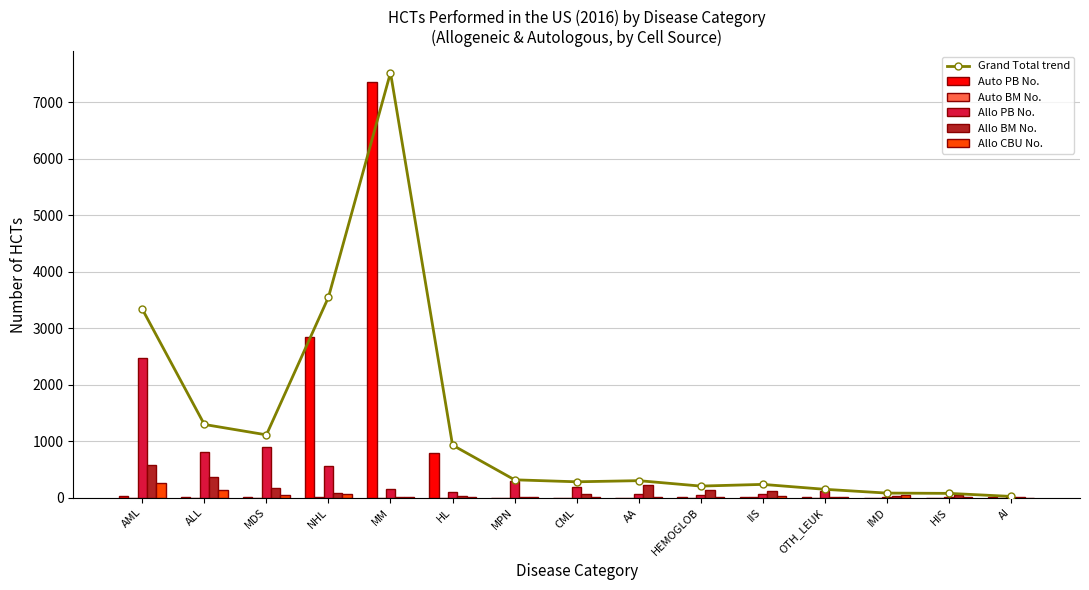

Which series has the largest total across all categories?

Grand Total trend